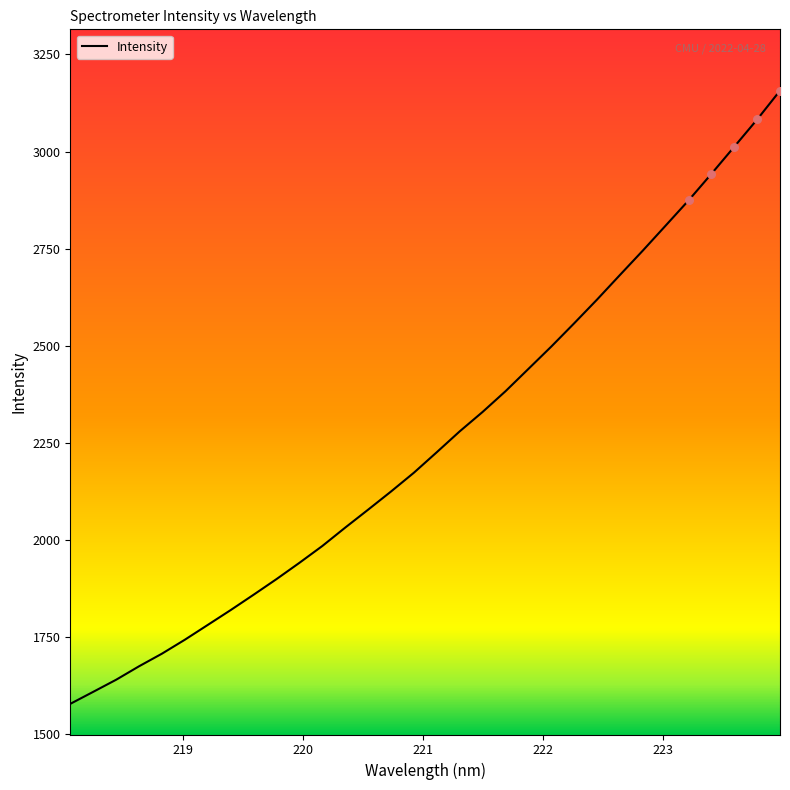

What is the difference between the maximum and minimum values?

1578.8